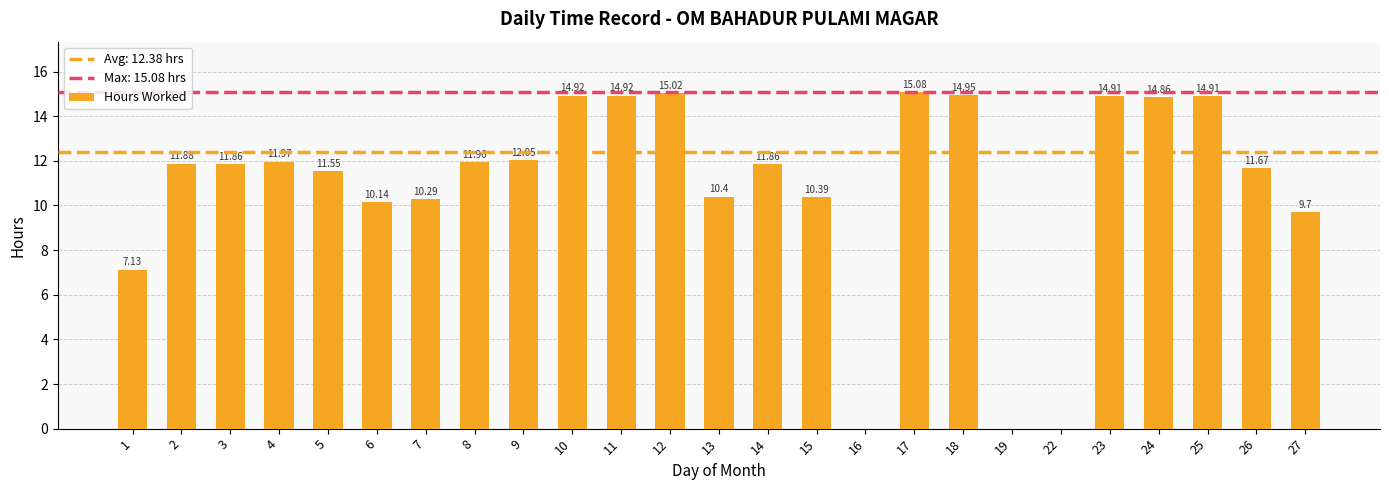

What is the difference between the values at 13 and 22?

10.4